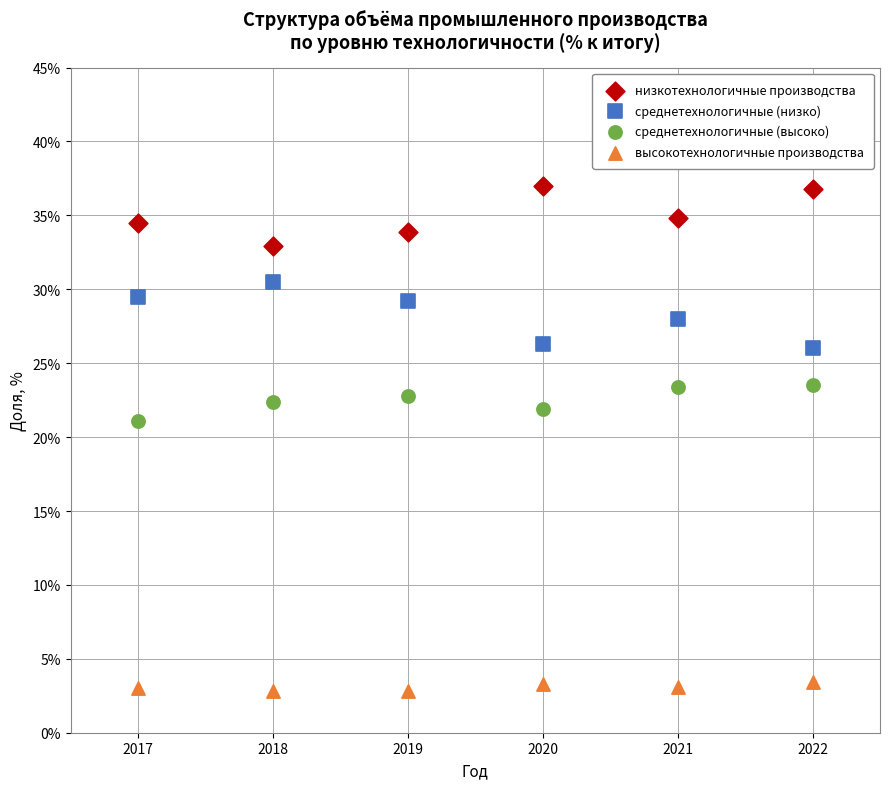

Across all data points, what is the range of Y values (max minus min)?

34.2